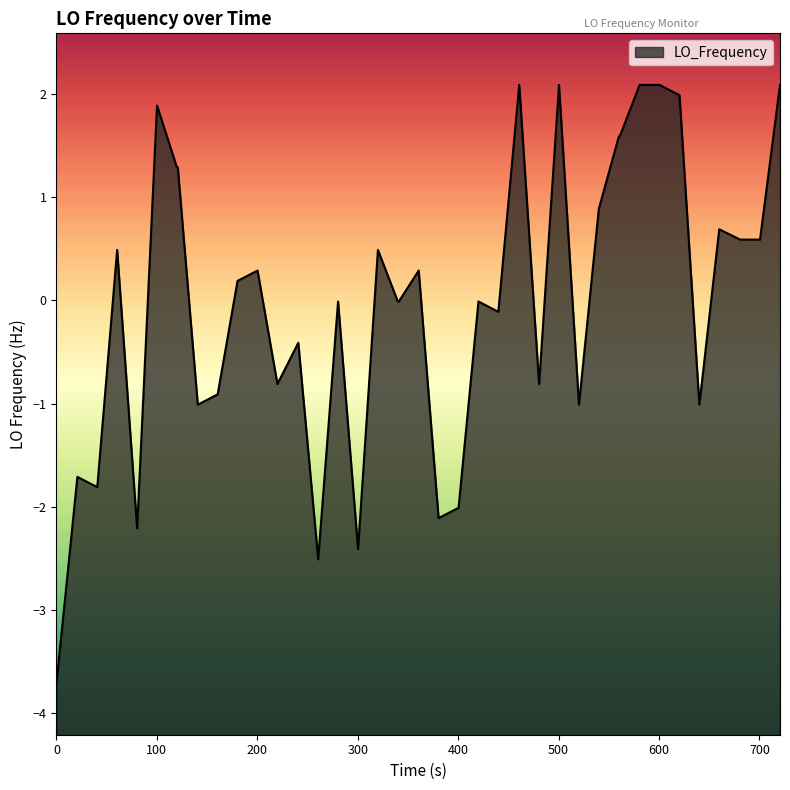

How many data points does each series have?

40